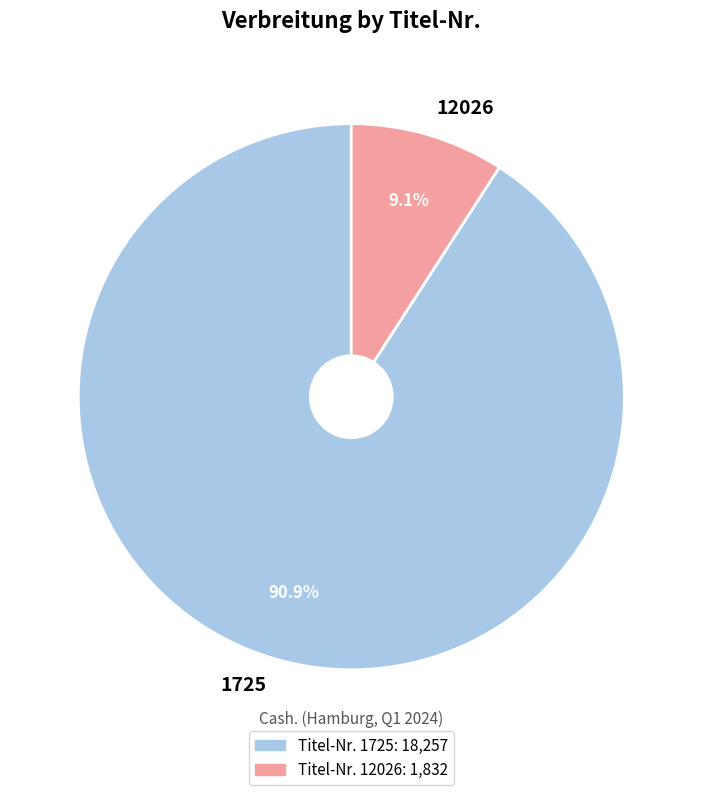

Does 1725 represent more than half of the total?

Yes